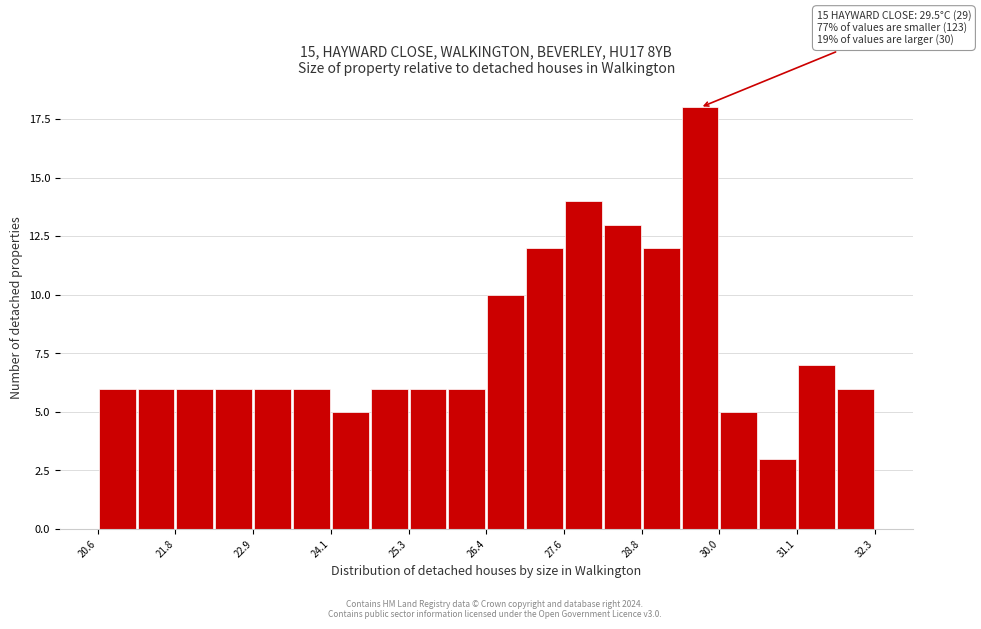

Read against the x-axis, roughly where is the centre of the tallest bar?

29.6